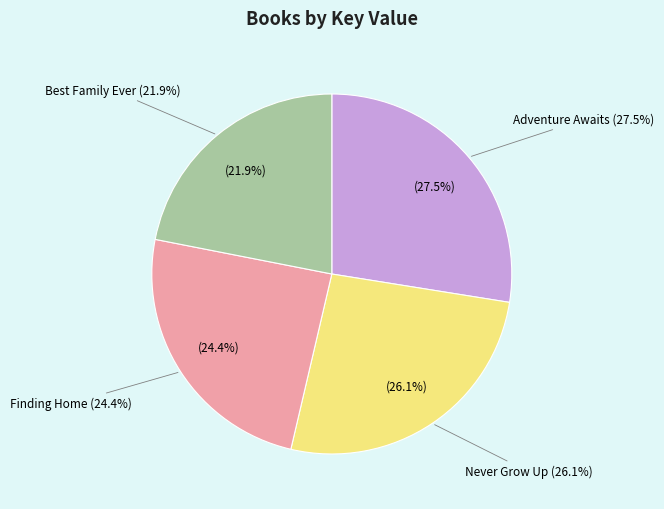

To the nearest percent, what is the combined percentage of Never Grow Up and Adventure Awaits?

54%